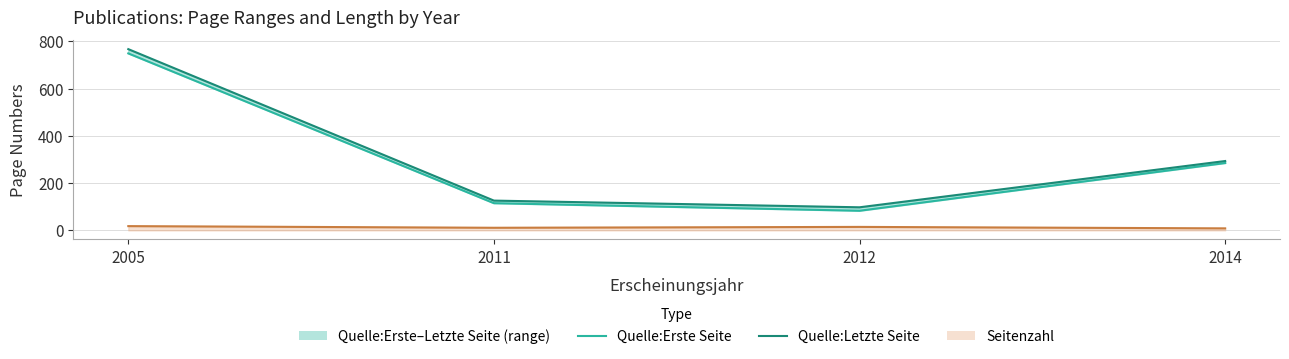

Where is the first local minimum for Quelle:Letzte Seite?

2012